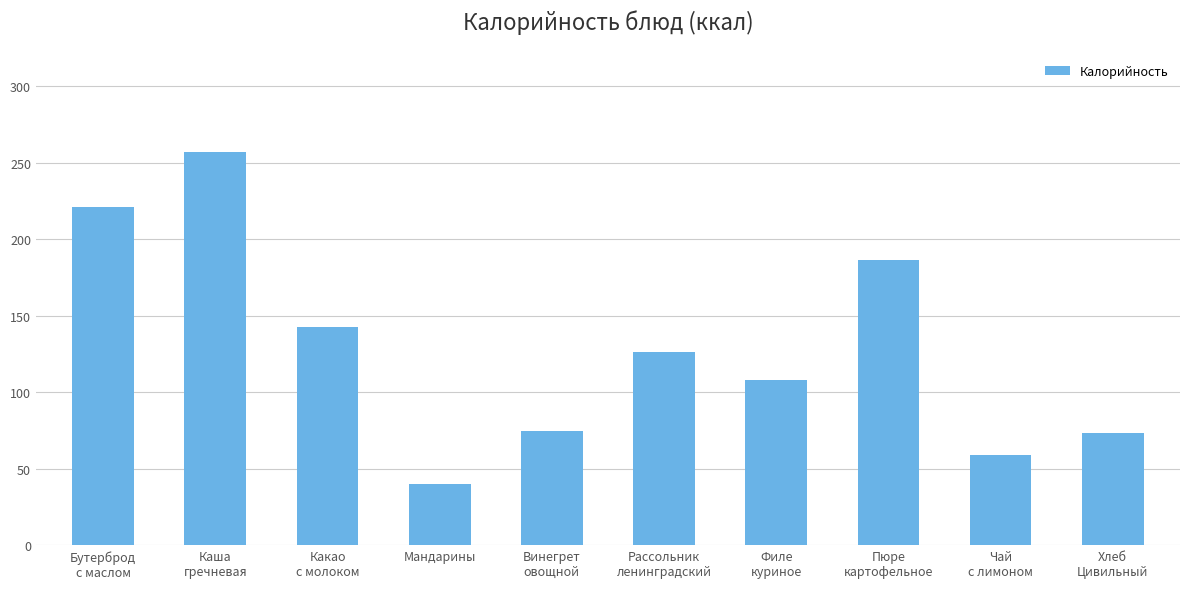

What is the sum of all values?

1288.9